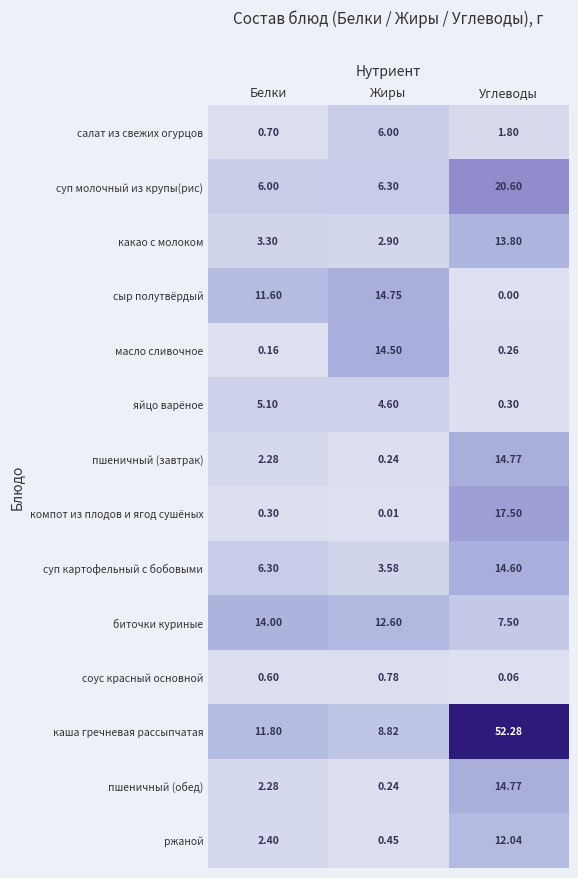

At which category is the sum across all series the highest?

Углеводы